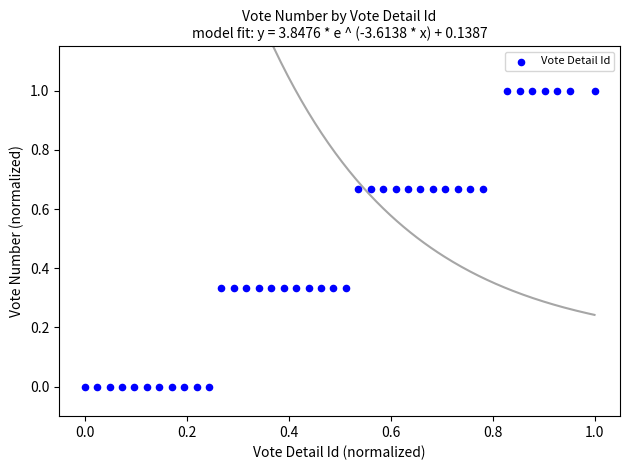

What is the range of Y values (max minus min)?

1.0